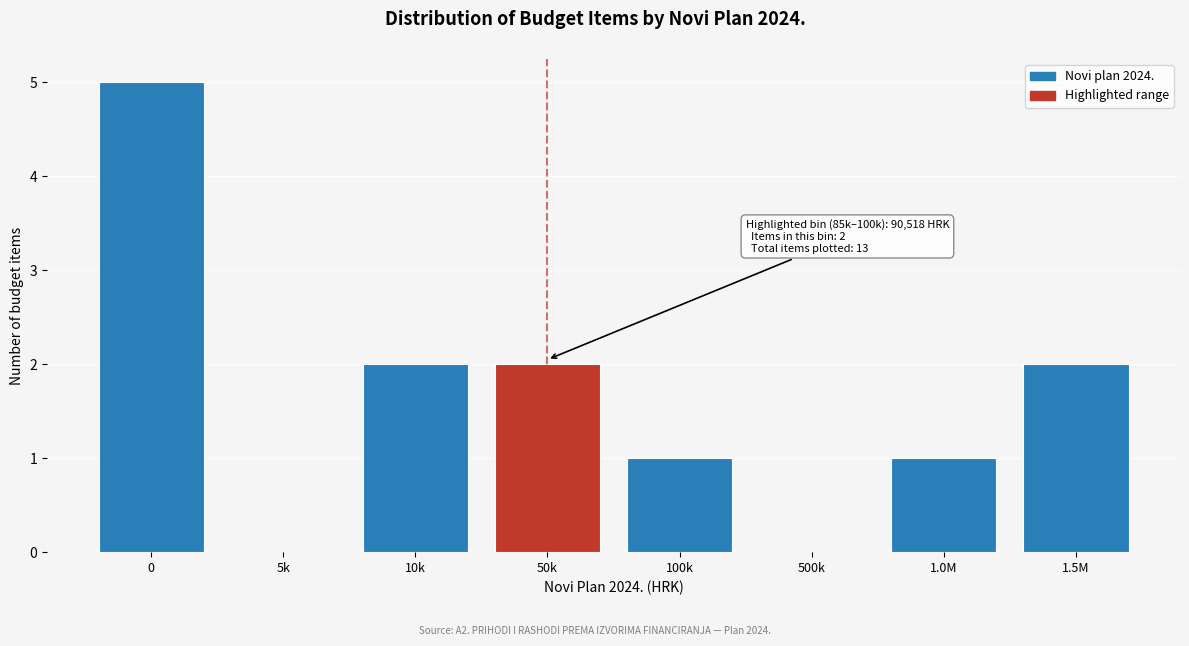

Reading right to left, extract all data points from this chart.

1.5M=2	1.0M=1	500k=0	100k=1	50k=2	10k=2	5k=0	0=5